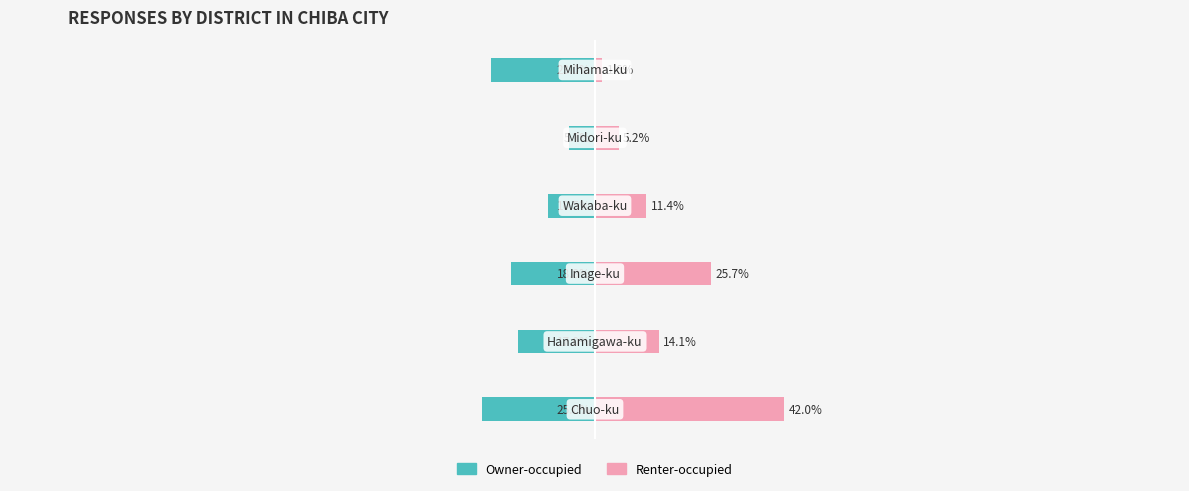

Does the chart contain stacked bars?

No